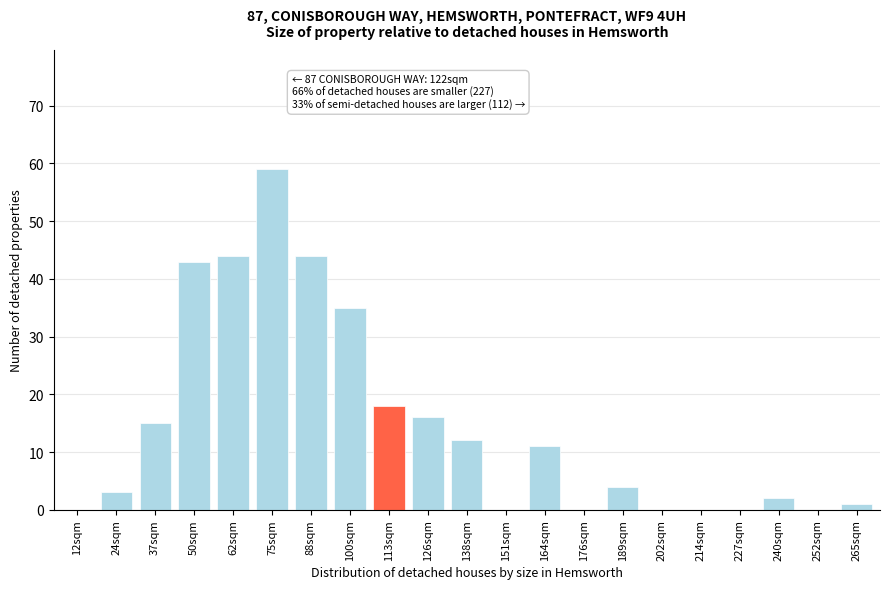

Reading left to right, what are all the values shown in this chart?

12sqm=0	24sqm=3	37sqm=15	50sqm=43	62sqm=44	75sqm=59	88sqm=44	100sqm=35	113sqm=18	126sqm=16	138sqm=12	151sqm=0	164sqm=11	176sqm=0	189sqm=4	202sqm=0	214sqm=0	227sqm=0	240sqm=2	252sqm=0	265sqm=1